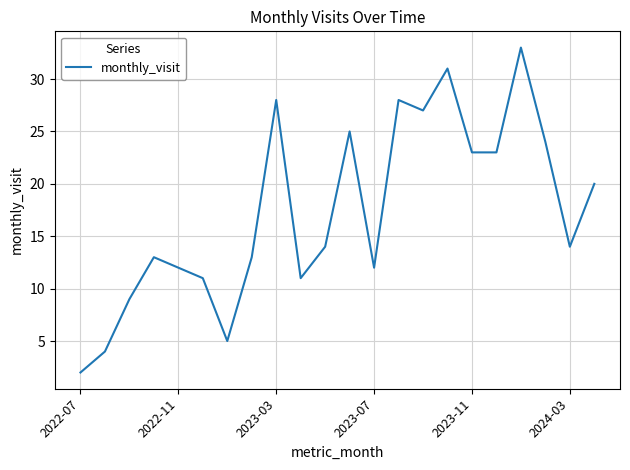

What is the maximum value shown in the chart?

33